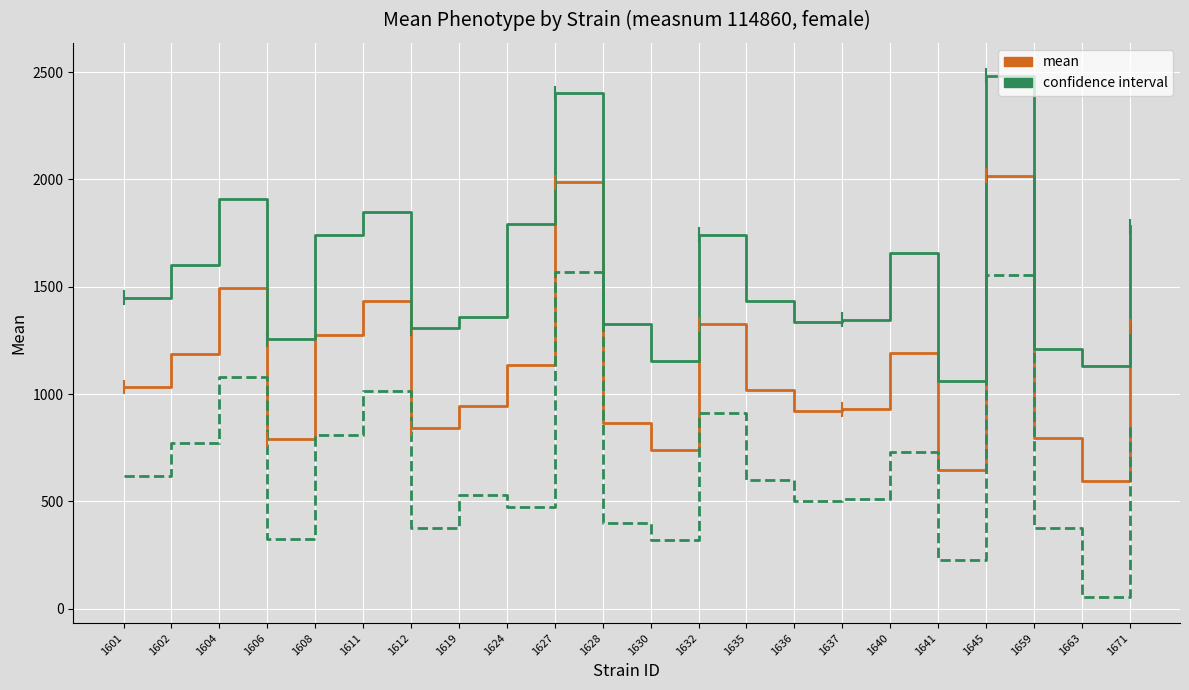

What is the difference between the highest and lowest values at 1602?

832.4